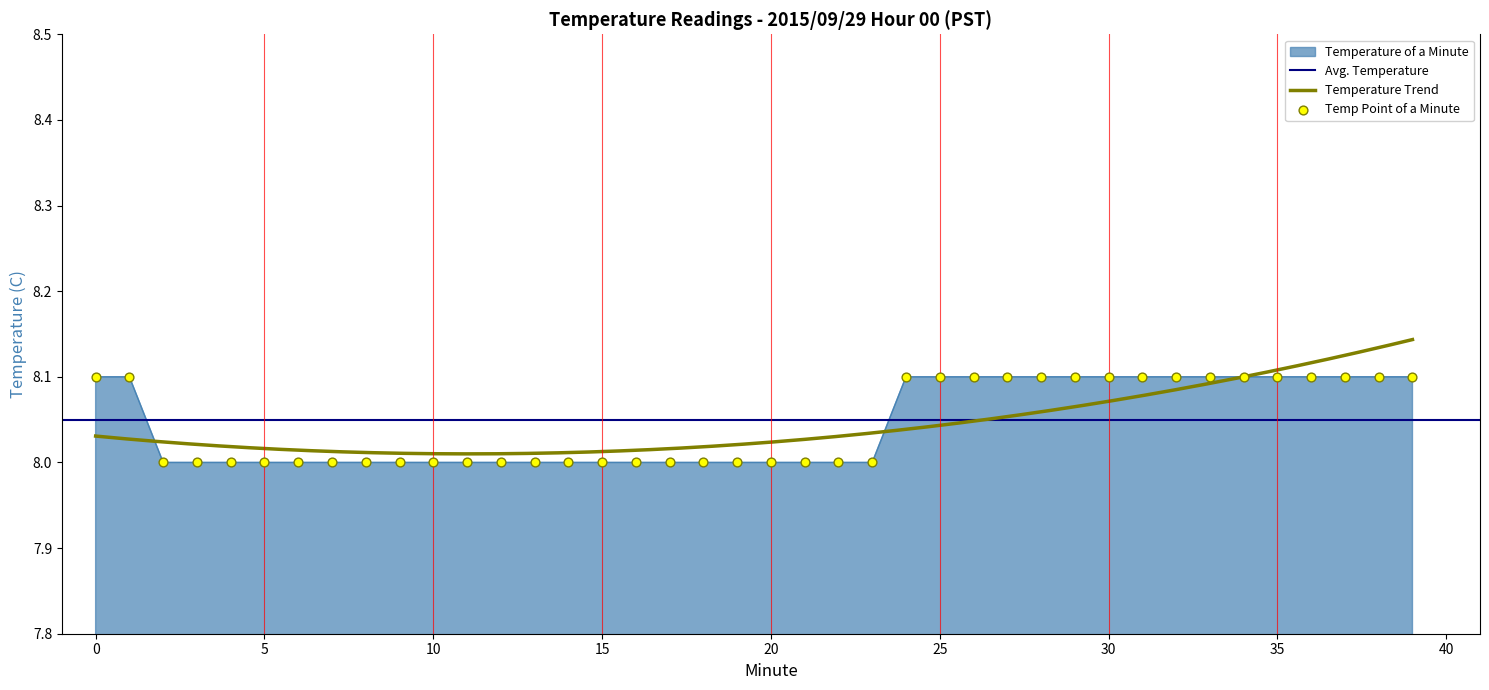

Approximately how many times larger is the value at 23 compared to 8?

1.0